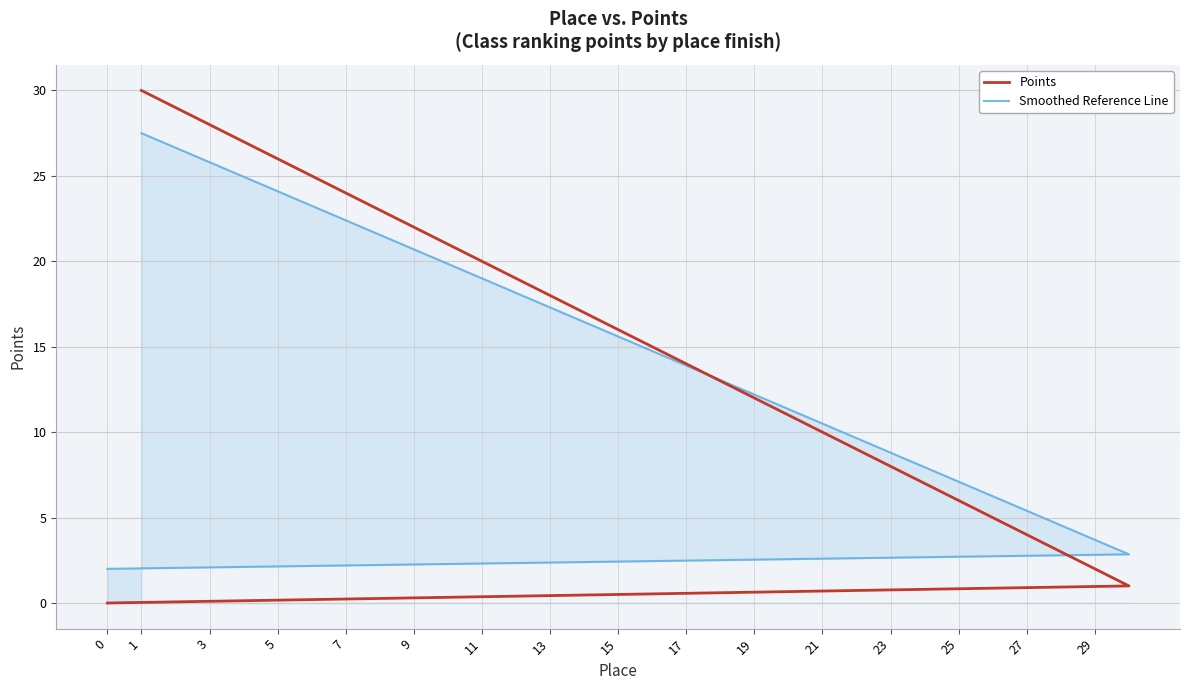

Is it true that Smoothed Reference Line equals 13.0 at 5?

False